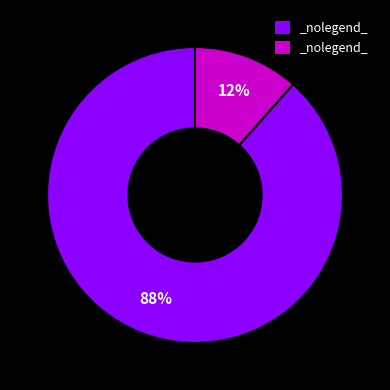

Is there any slice that represents more than half of the pie?

Yes